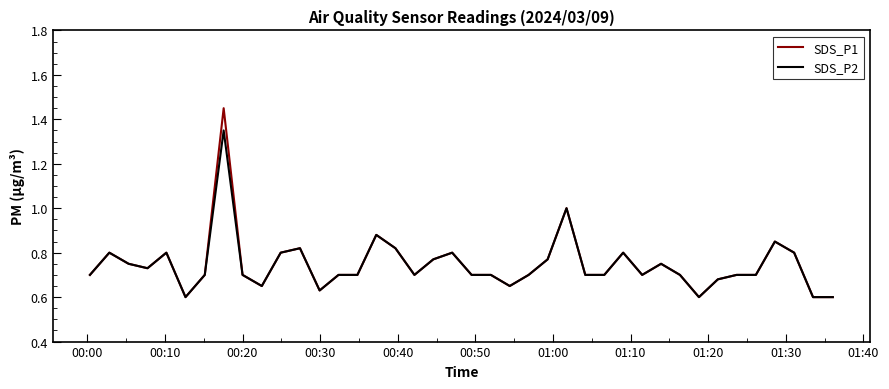

Rank the series by their maximum value, from lowest to highest.

SDS_P2, SDS_P1